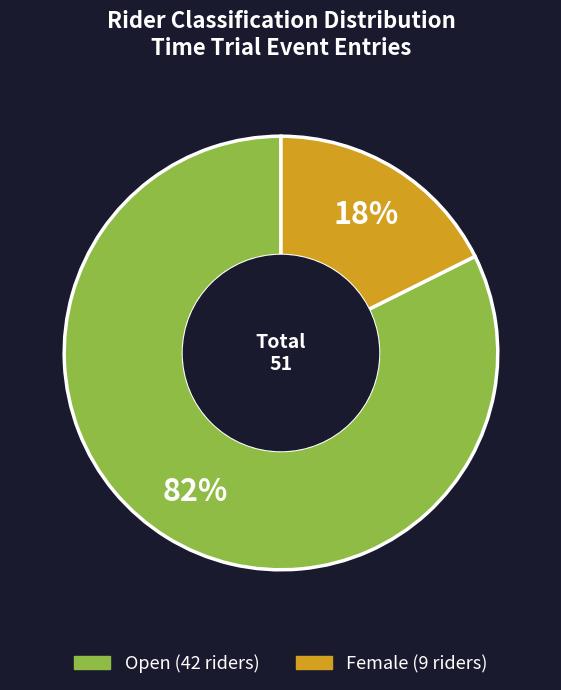

How many slices are in this pie chart?

2